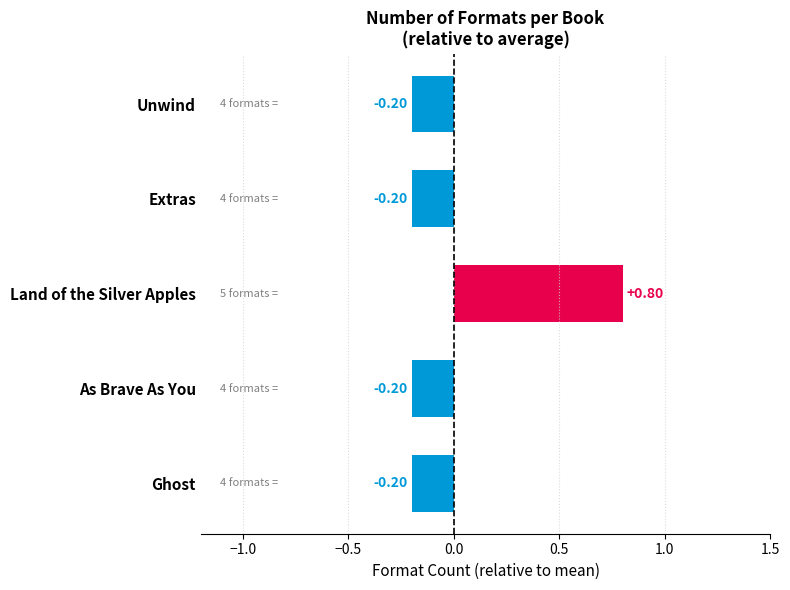

What is the greatest value displayed?

0.8